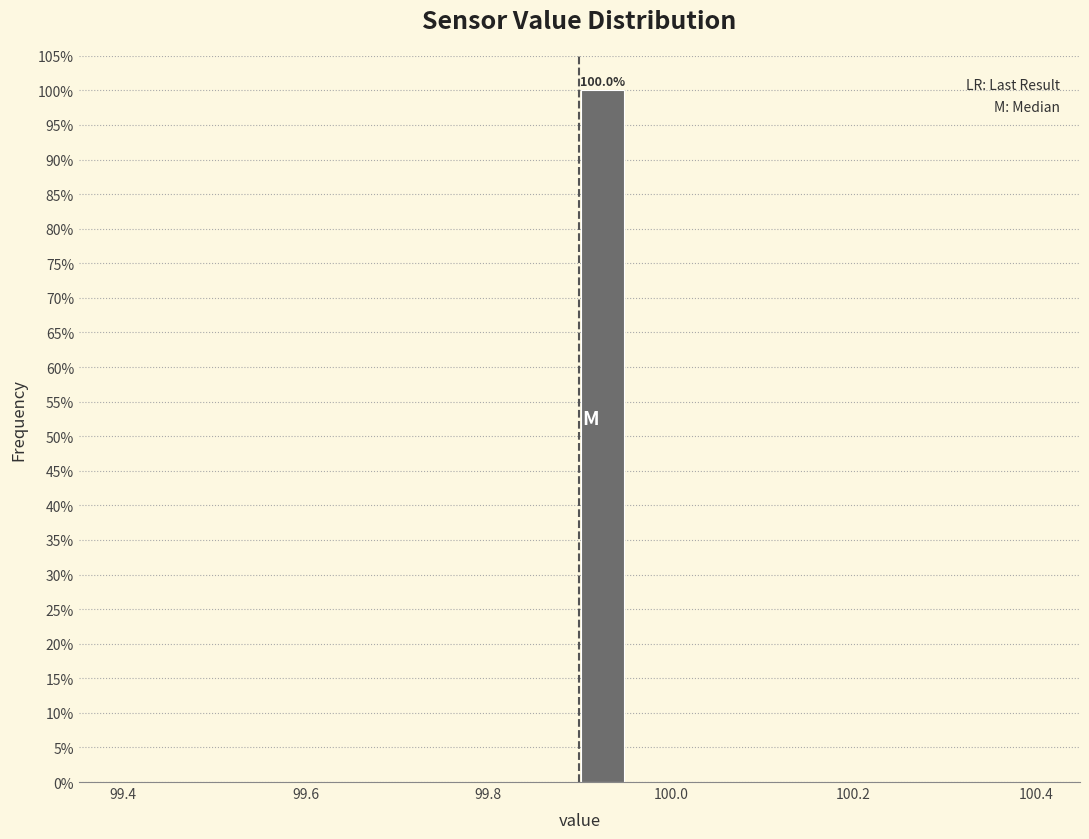

Around what value on the x-axis is the tallest bar? Give the approximate position of its centre, as read against the axis.

99.92